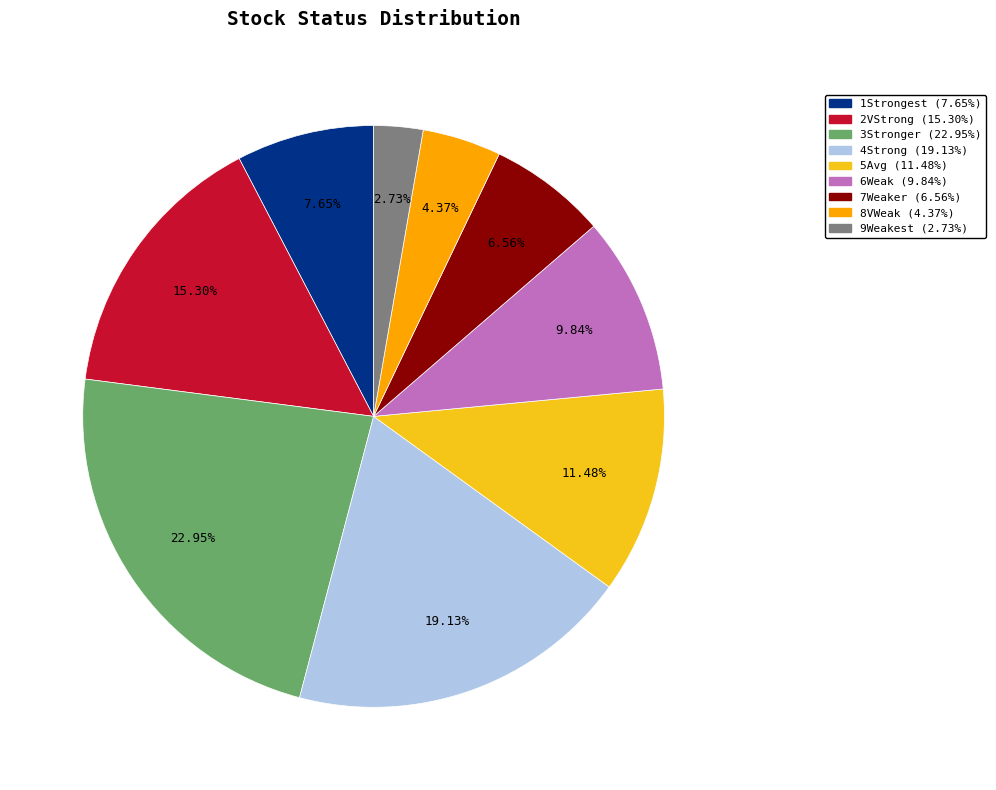

To the nearest percent, what is the average slice percentage?

11%